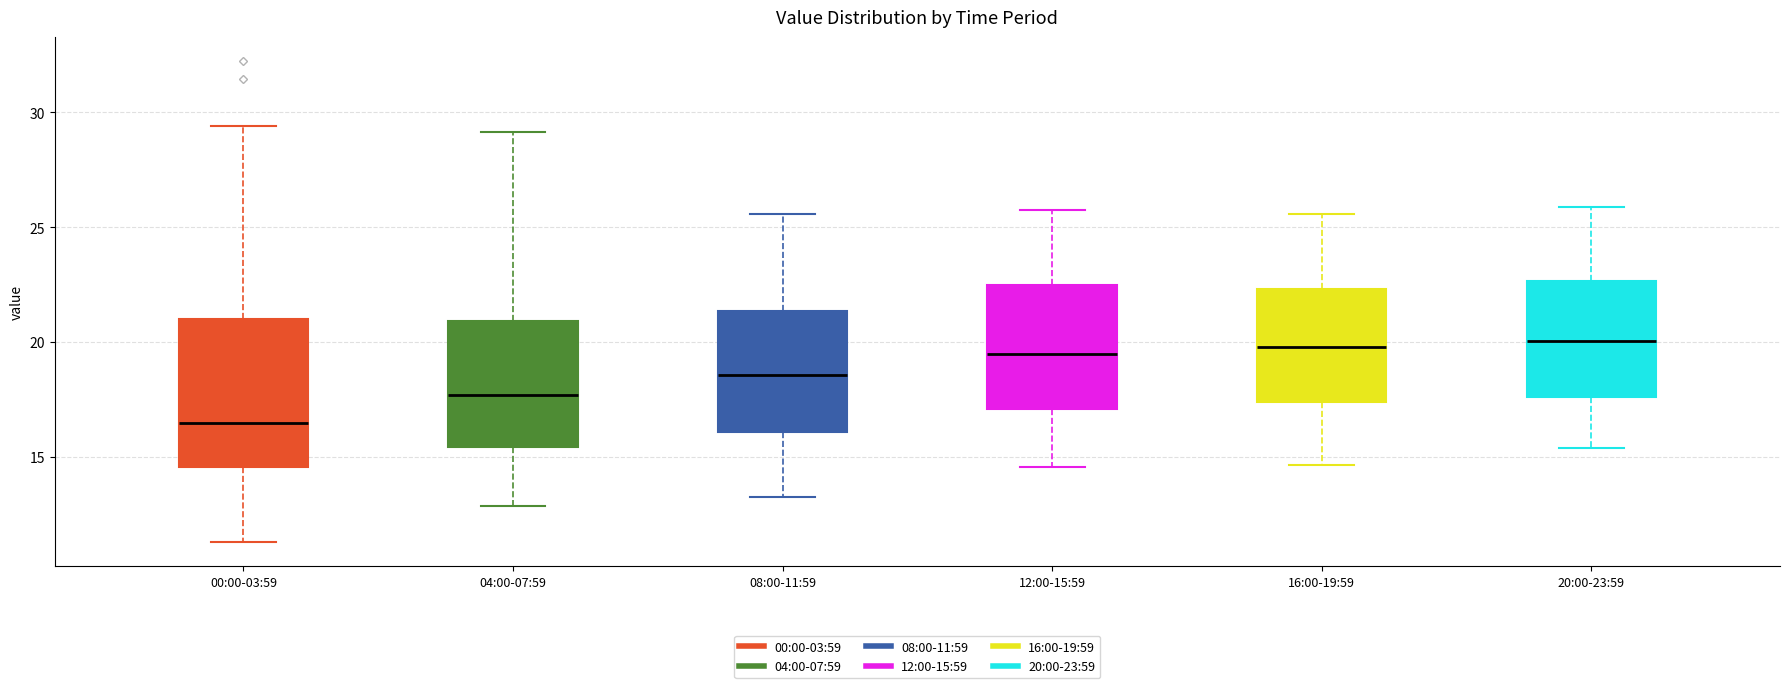

Reading left to right, transcribe this box plot: for each box, give where its median line is, the range the box spans, and where its two whiskers end, as read against the y-axis. The values are not printed on the chart, so give them approximately, as read against the axis.

00:00-03:59: median 16.5, box 14.5 to 21.0, whiskers 11.5 to 29.5
04:00-07:59: median 17.5, box 15.5 to 21.0, whiskers 13.0 to 29.0
08:00-11:59: median 18.5, box 16.0 to 21.5, whiskers 13.5 to 25.5
12:00-15:59: median 19.5, box 17.0 to 22.5, whiskers 14.5 to 26.0
16:00-19:59: median 20.0, box 17.5 to 22.5, whiskers 14.5 to 25.5
20:00-23:59: median 20.0, box 17.5 to 22.5, whiskers 15.5 to 26.0